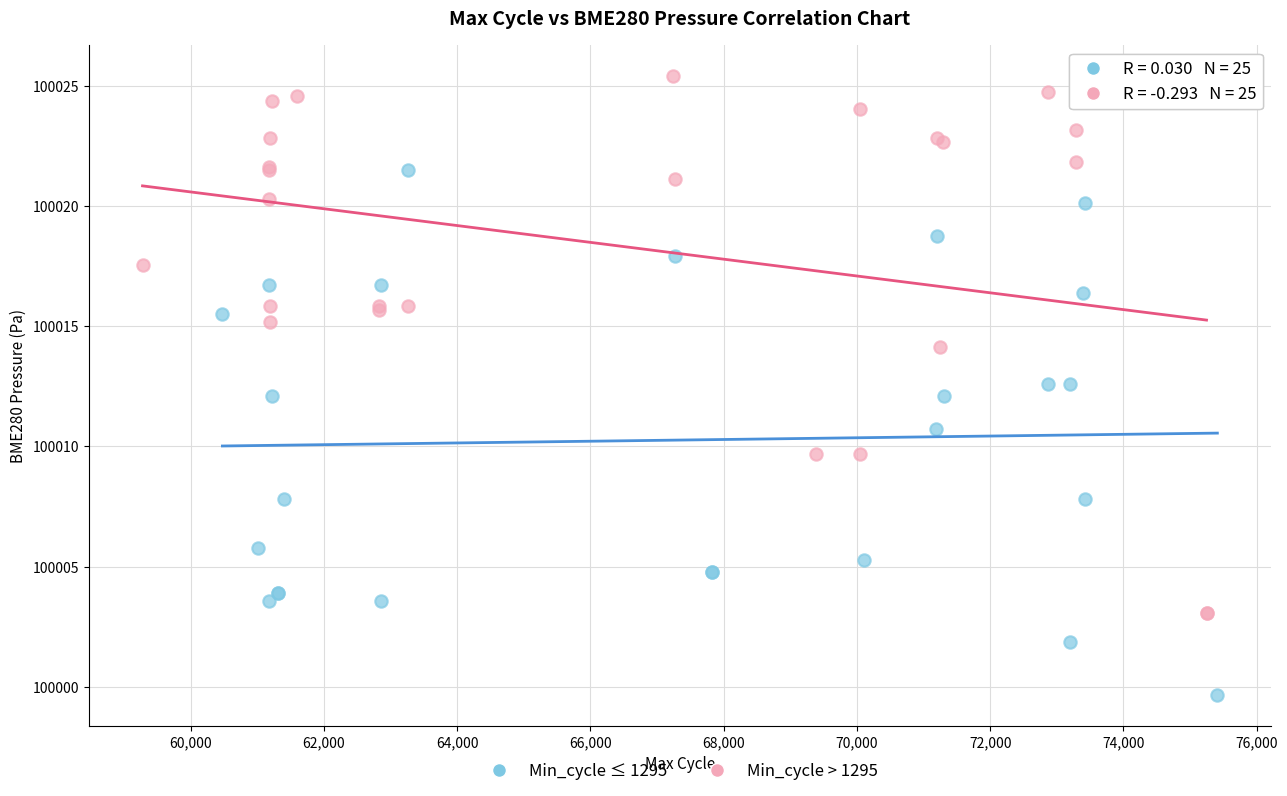

Which series reaches the maximum Y coordinate?

Min_cycle > 1295